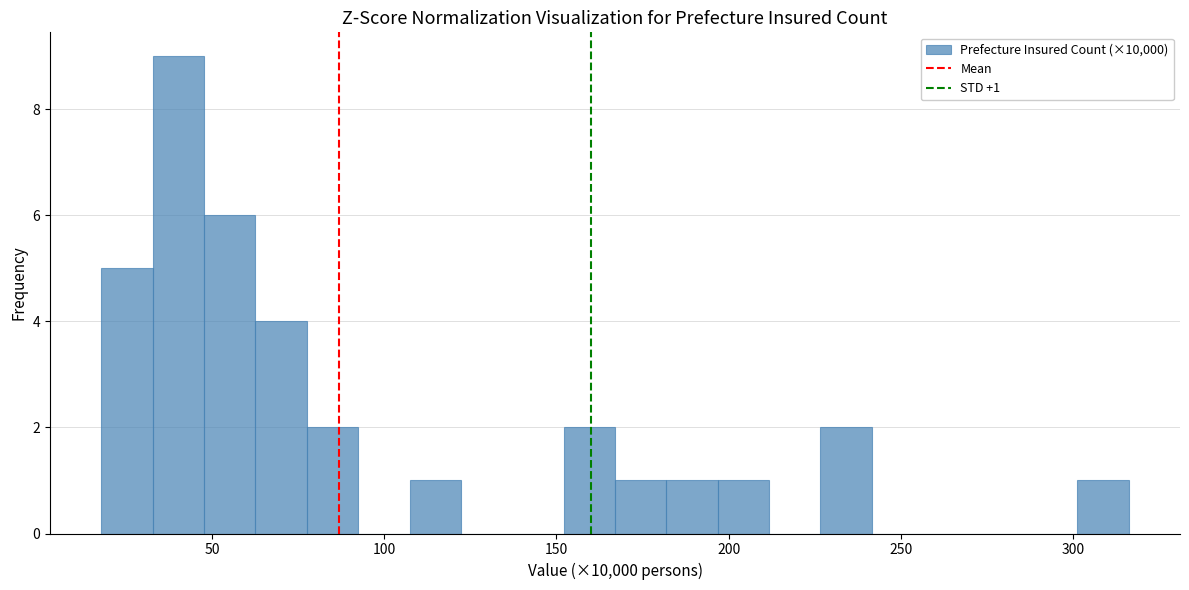

Read against the x-axis, roughly where is the centre of the tallest bar?

40